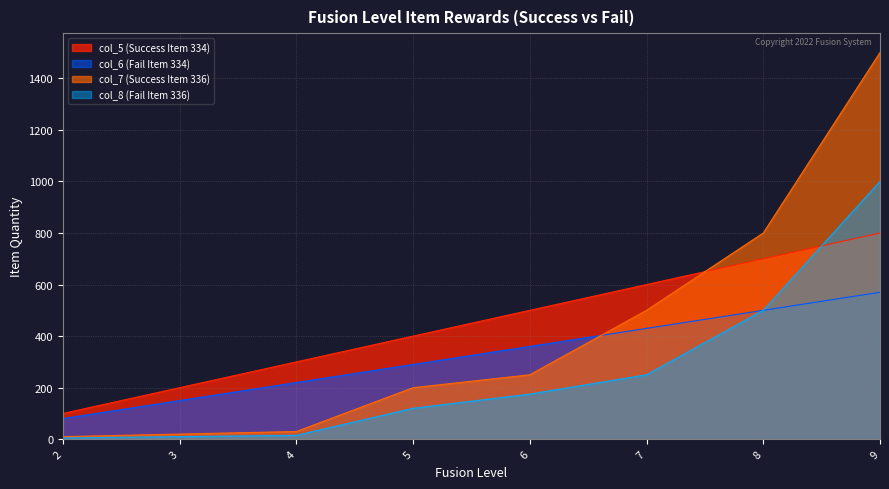

Reading left to right, what are all the values shown in this chart?

col_5 (Success Item 334): 100	200	300	400	500	600	700	800
col_6 (Fail Item 334): 80	150	220	290	360	430	500	570
col_7 (Success Item 336): 10	20	30	200	250	500	800	1500
col_8 (Fail Item 336): 5	10	15	120	175	250	500	1000